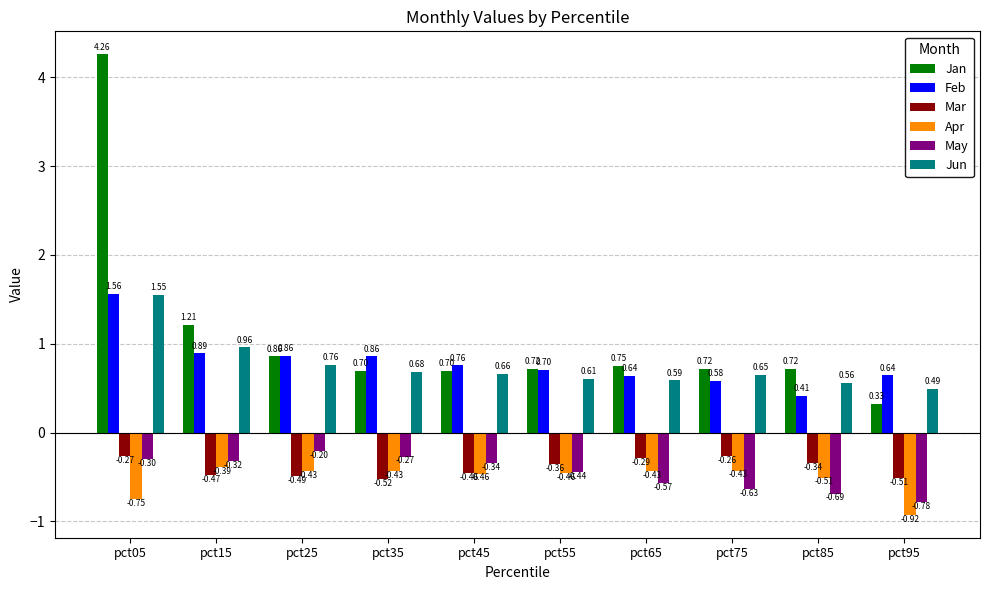

Count the number of data series in this chart.

6